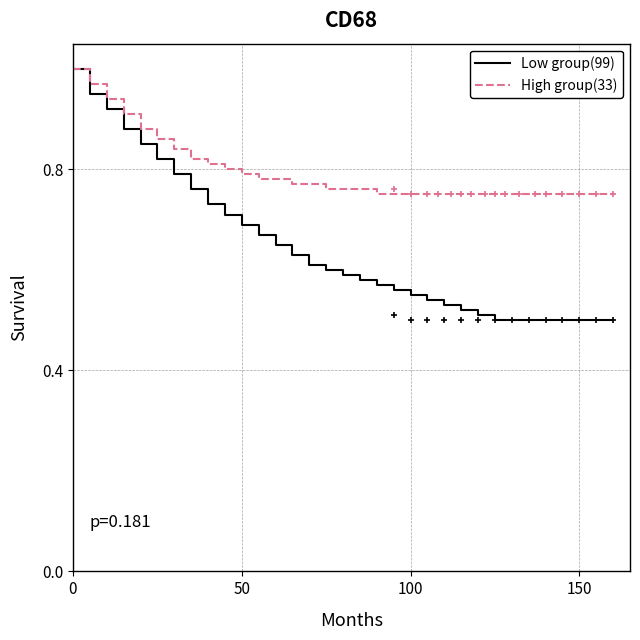

Is it true that Low group(99) equals 0.3 at 150?

False